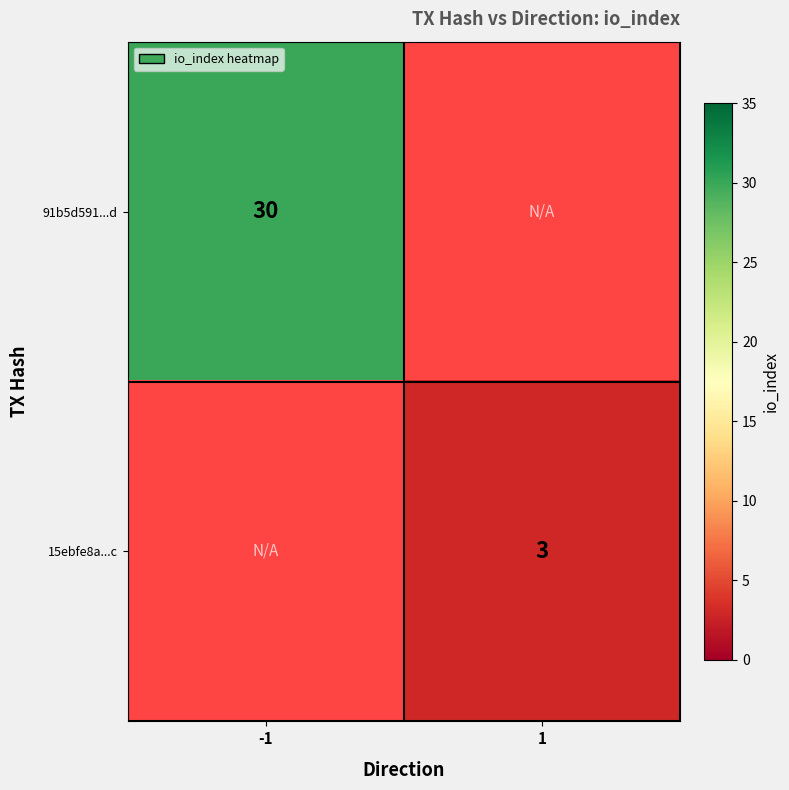

Which label corresponds to the largest value in the chart?

-1